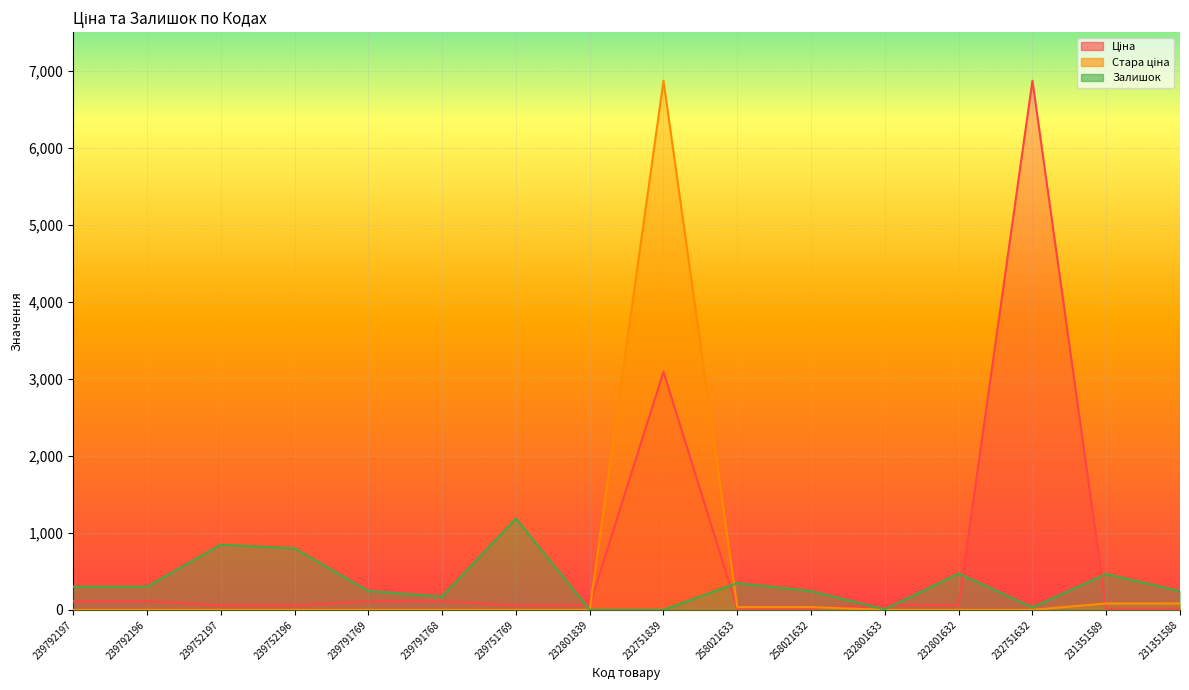

How many values in the Залишок series are below 300?

8